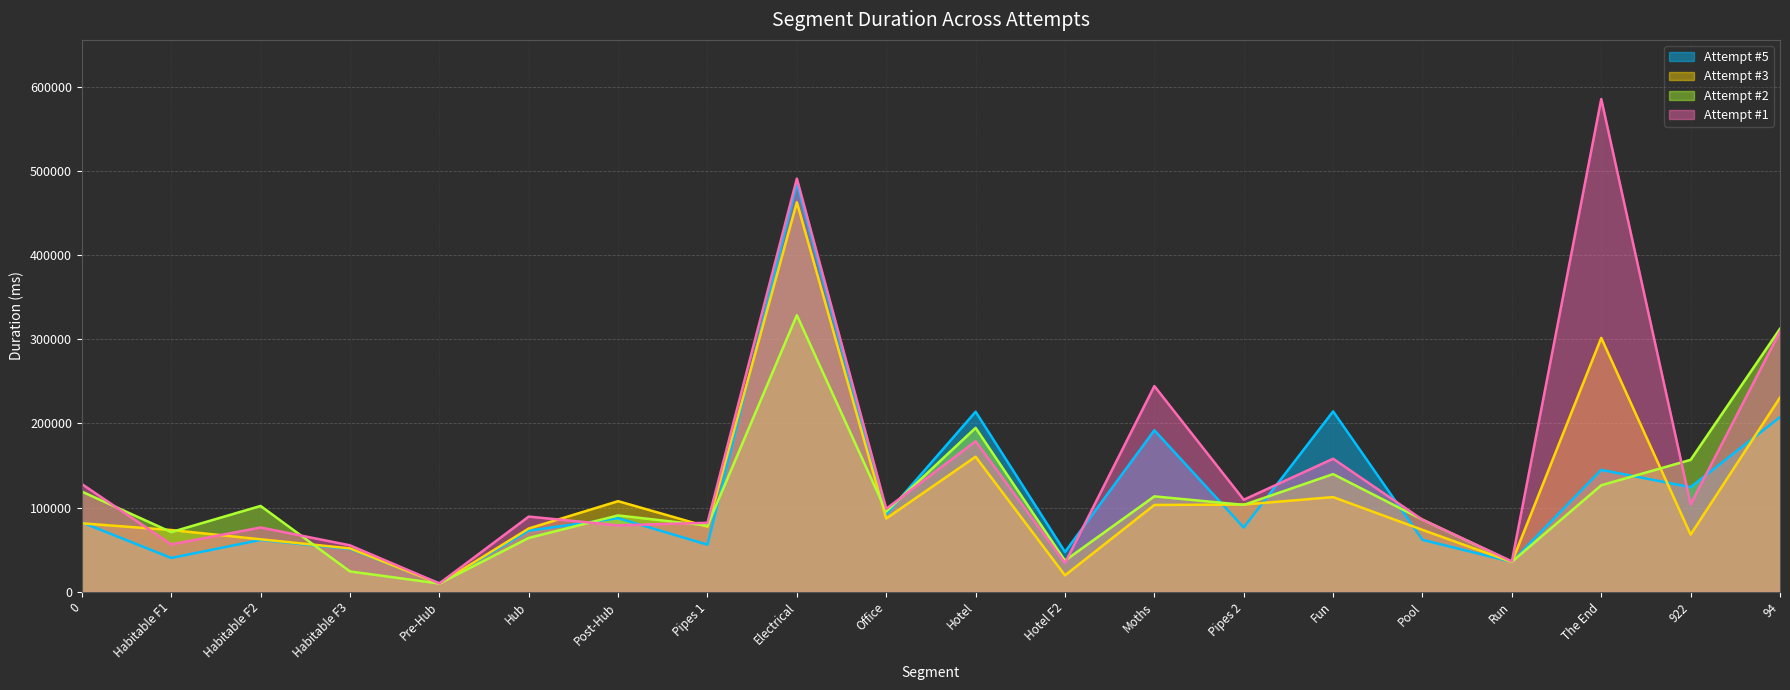

True or false: Attempt #3 and Attempt #2 cross at least once.

True